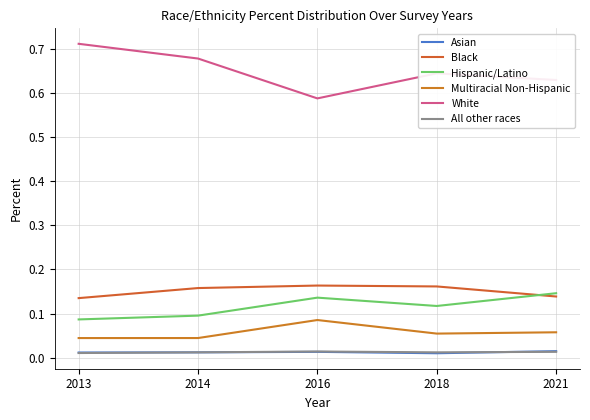

The value of Black at 2013 is 0.1. True or false?

True